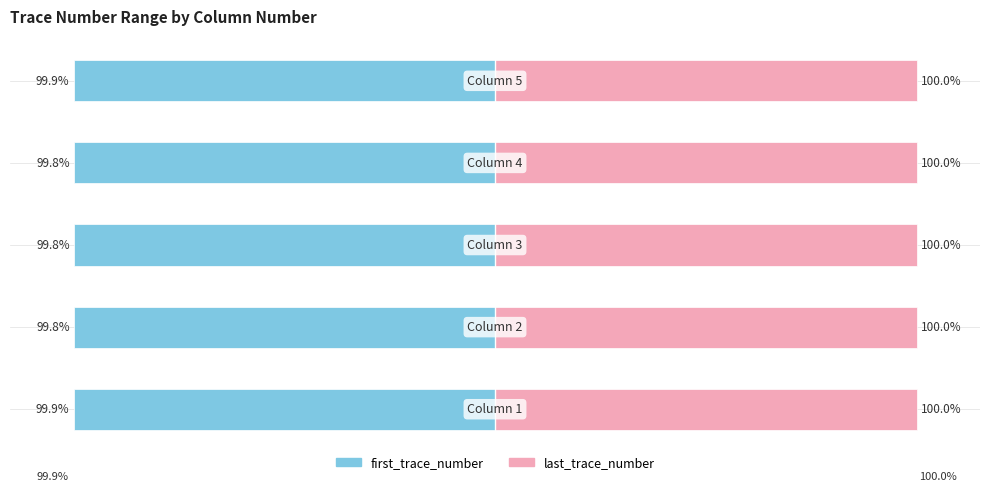

At which label does first_trace_number reach its peak?

1